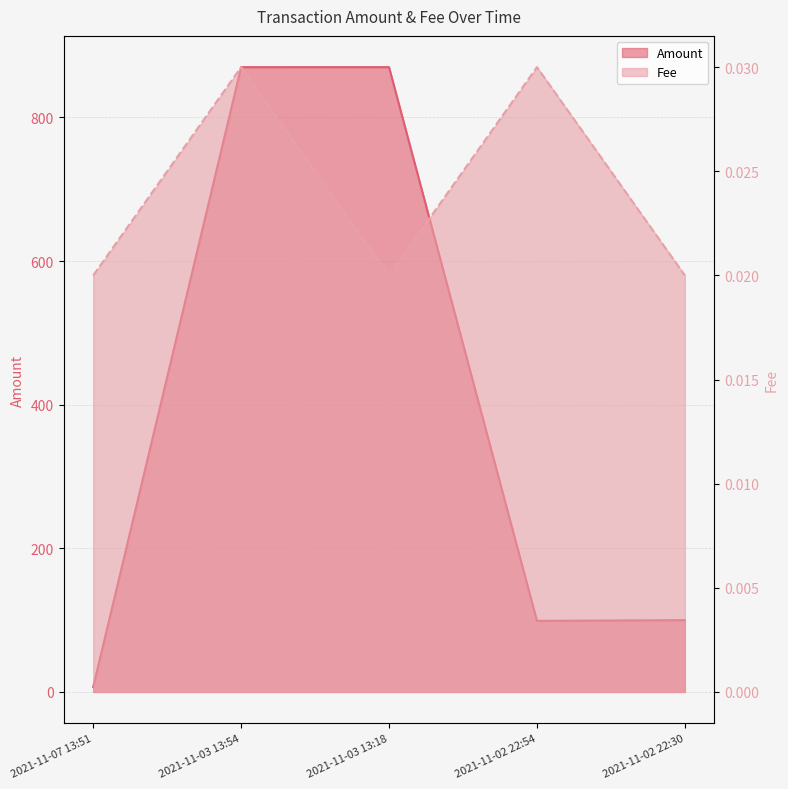

What is the sum of all Fee values?

0.1